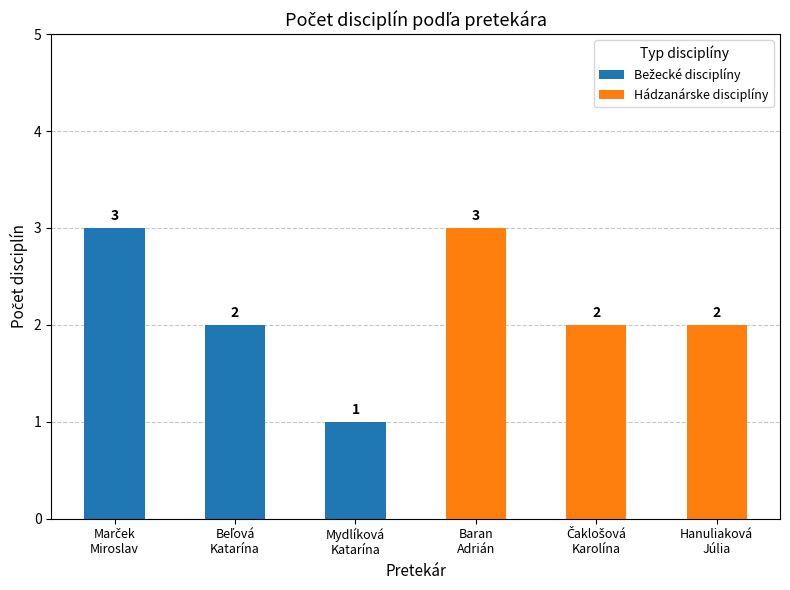

What is the difference between the maximum and minimum values in the Bežecké disciplíny series?

3